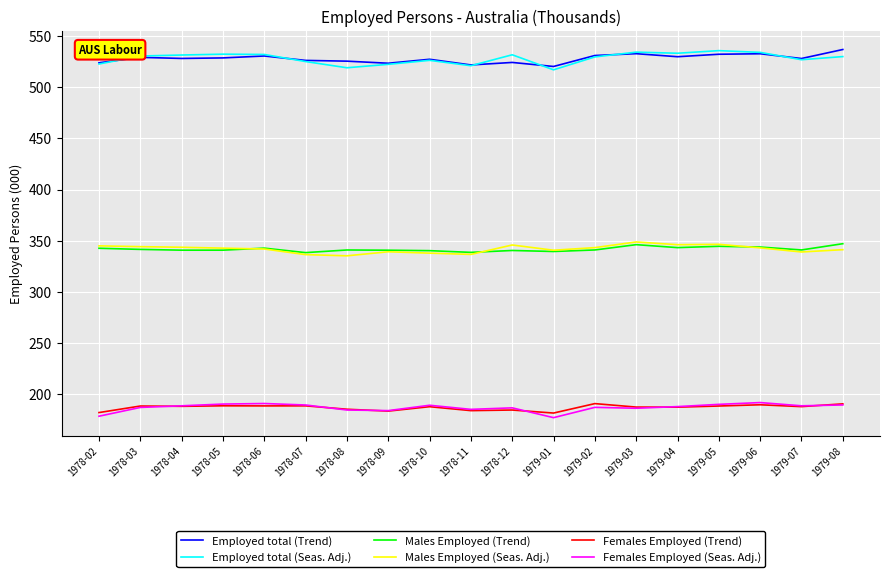

What is the difference between the highest and lowest values at 1979-02?

344.5